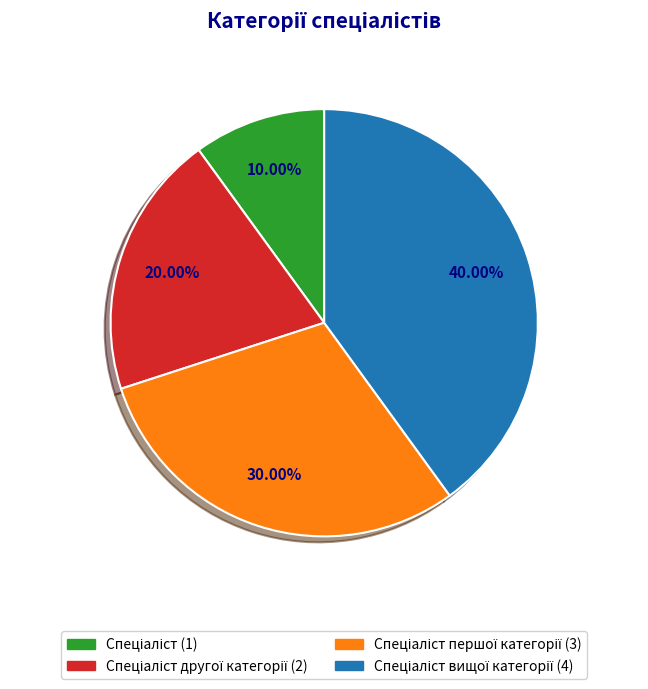

Count the number of slices in the pie.

4